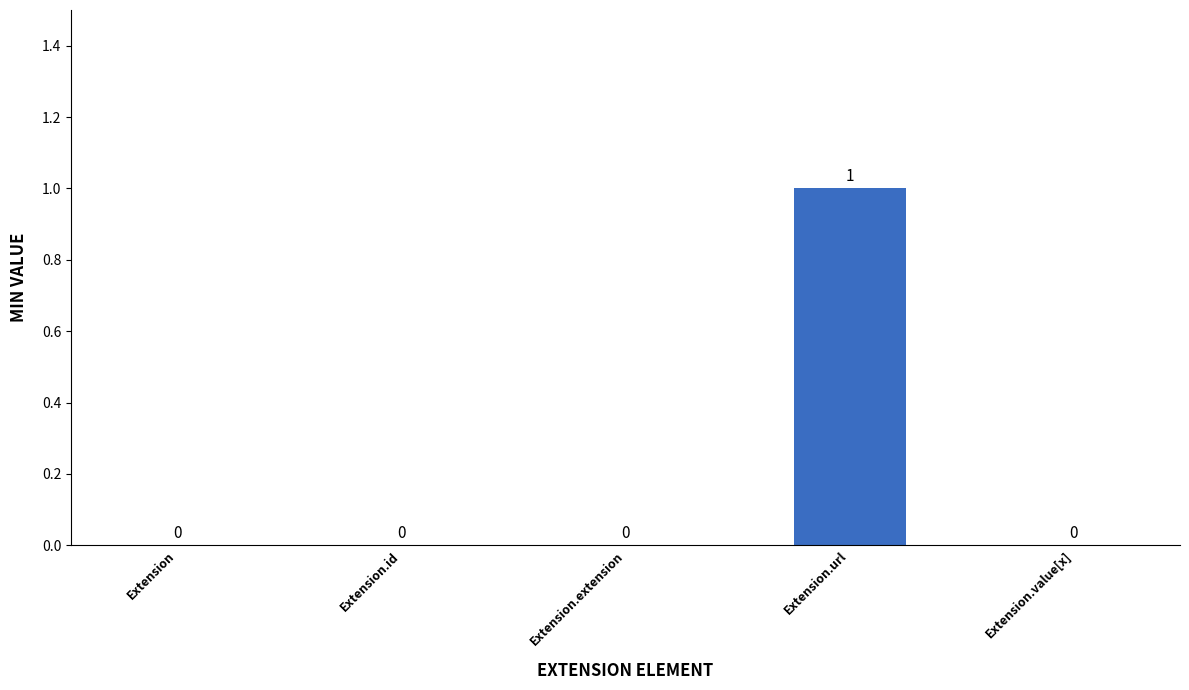

At which category does the chart reach its peak across all series?

Extension.url